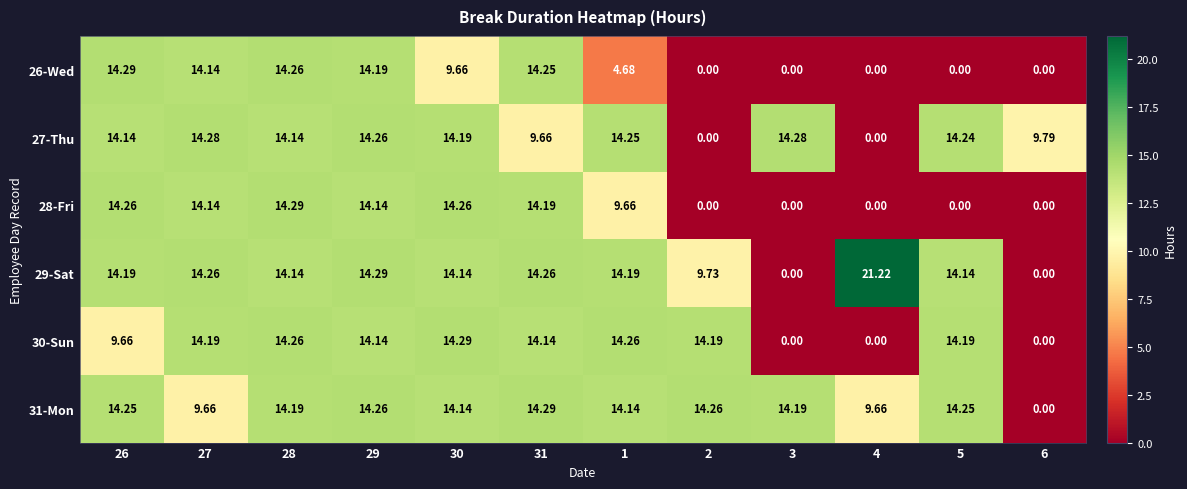

Which label corresponds to the largest value in the chart?

4